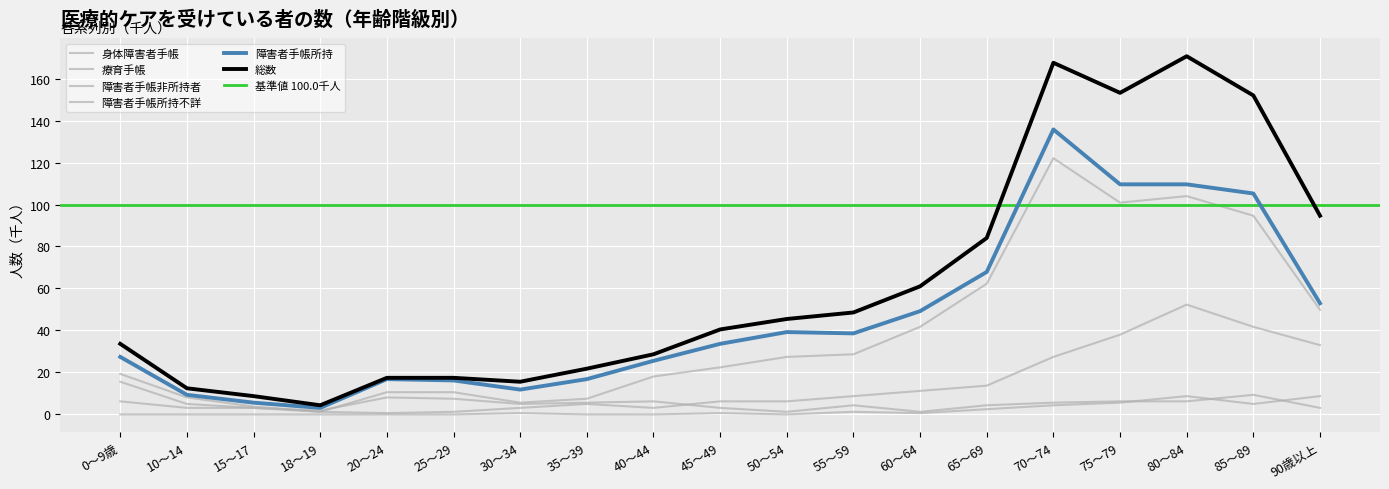

How many series are shown in this chart?

6